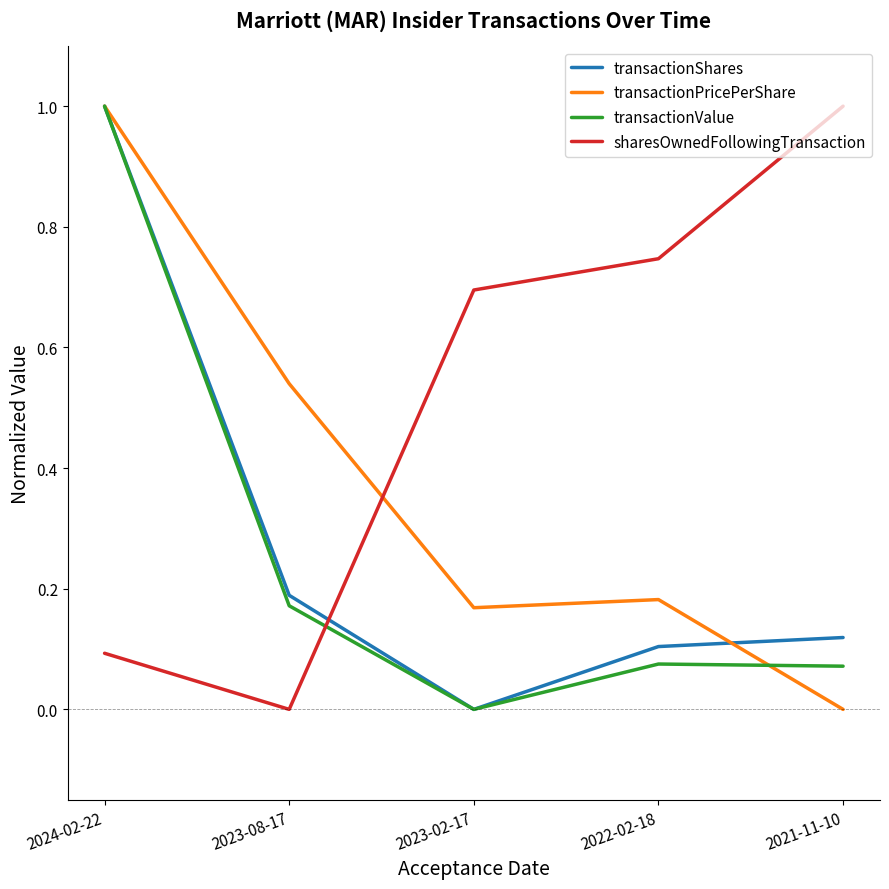

True or false: transactionShares has a value of 1.0 at 2024-02-22.

True